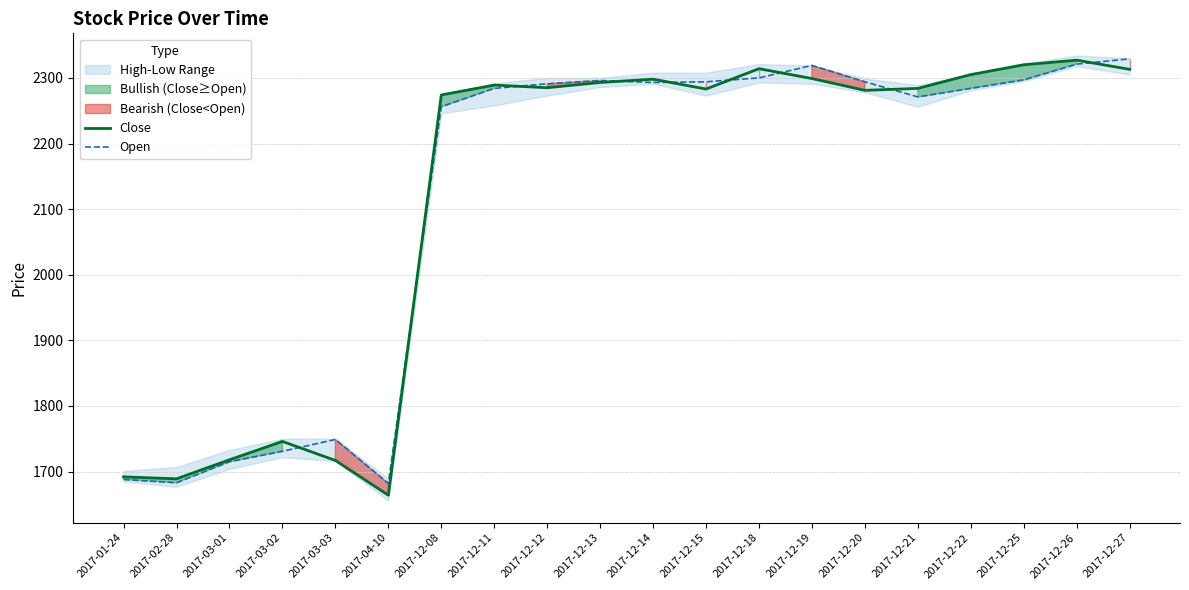

At which label is Open closest to 2005?

2017-12-08